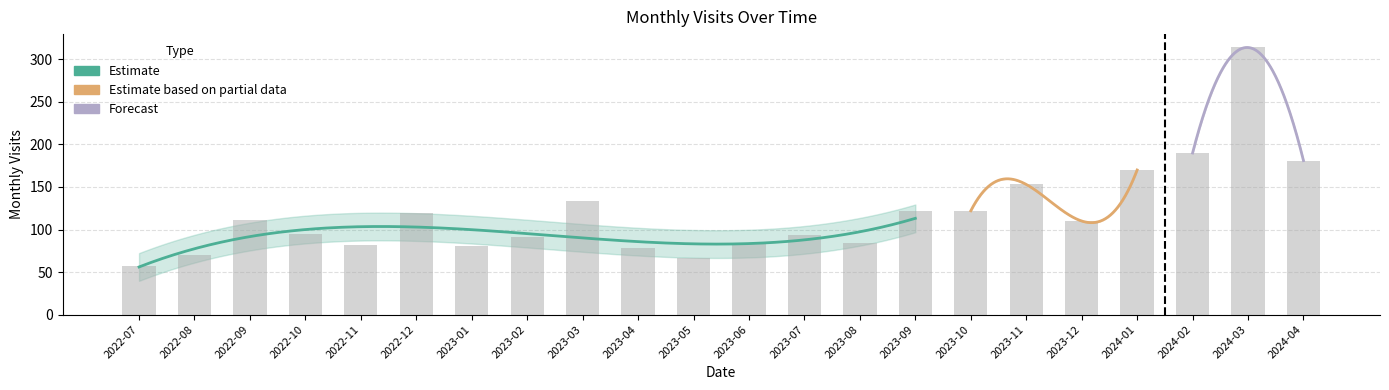

Does the chart contain stacked bars?

No